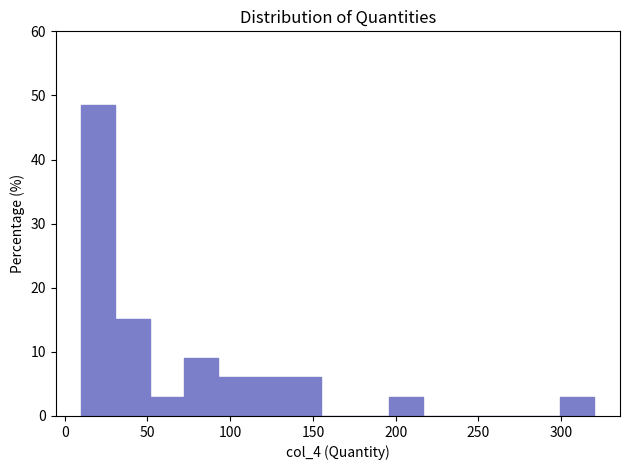

Reading left to right, list every bar in this chart as the range it spans on the x-axis followed by its height. Neither the bar edges nor the heights are printed on the chart, so give them approximately, as read against the axes.

10 to 30: 48
30 to 50: 15
50 to 70: 3
70 to 95: 9
95 to 115: 6
115 to 135: 6
135 to 155: 6
155 to 175: 0
175 to 195: 0
195 to 215: 3
215 to 235: 0
235 to 260: 0
260 to 280: 0
280 to 300: 0
300 to 320: 3